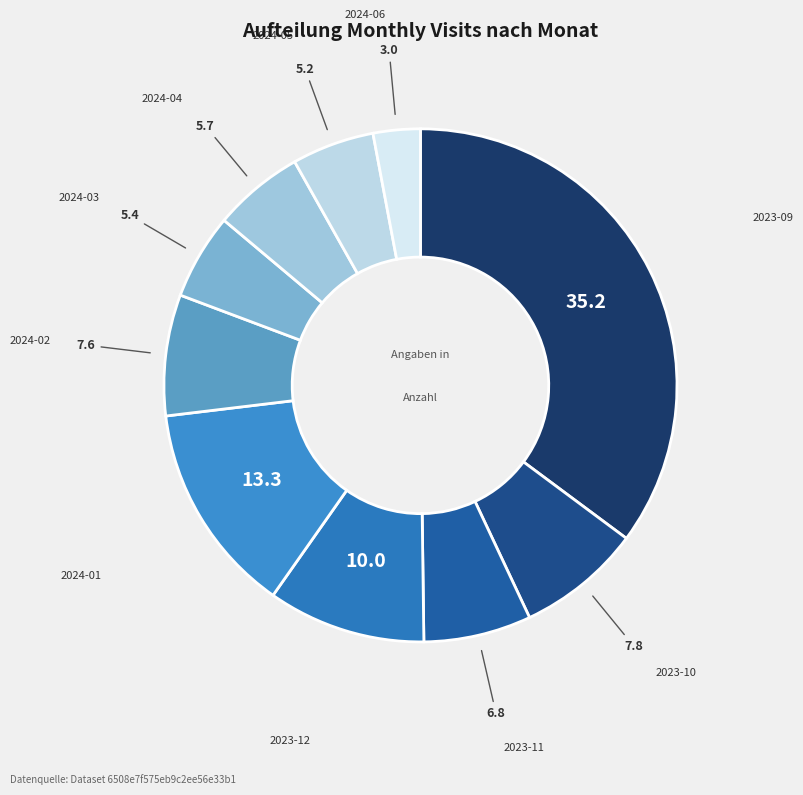

The 2023-12 slice represents 10% of the pie. True or false?

True